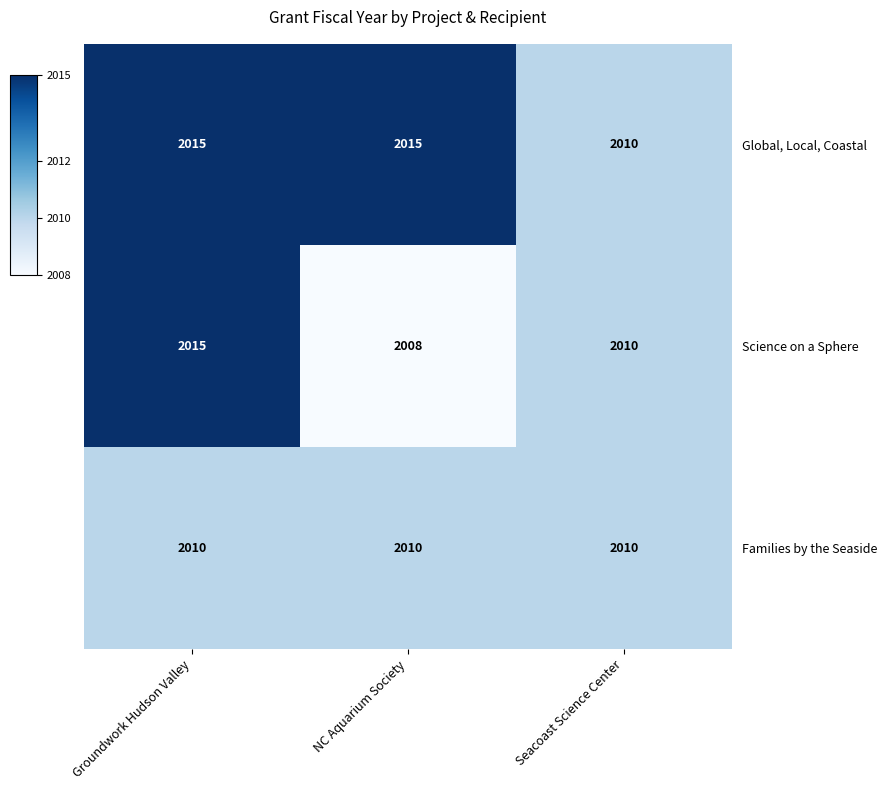

What is the spread (max minus min) of values at Groundwork Hudson Valley?

5